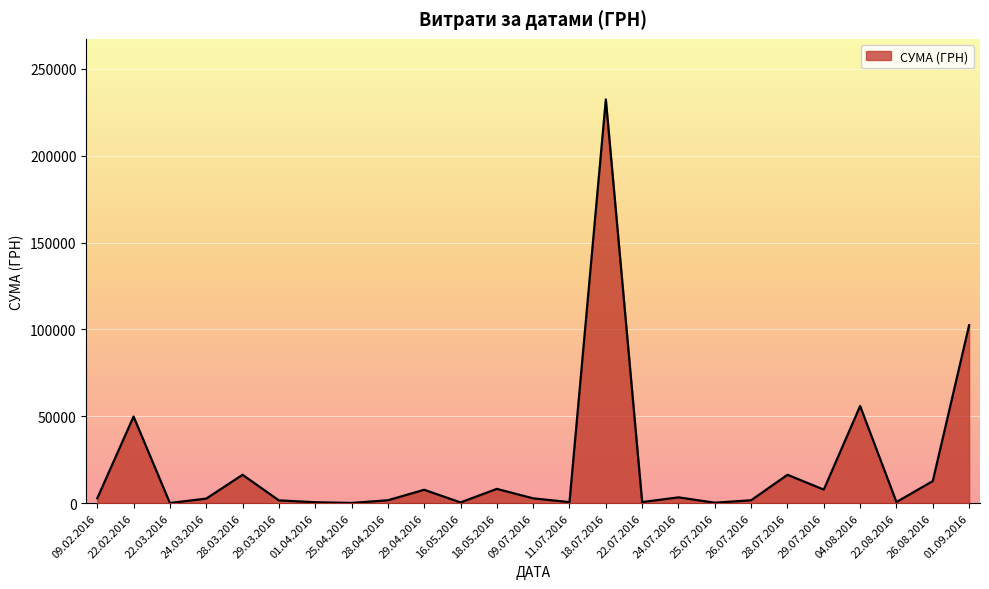

The value at 28.07.2016 is 26122.5. True or false?

False